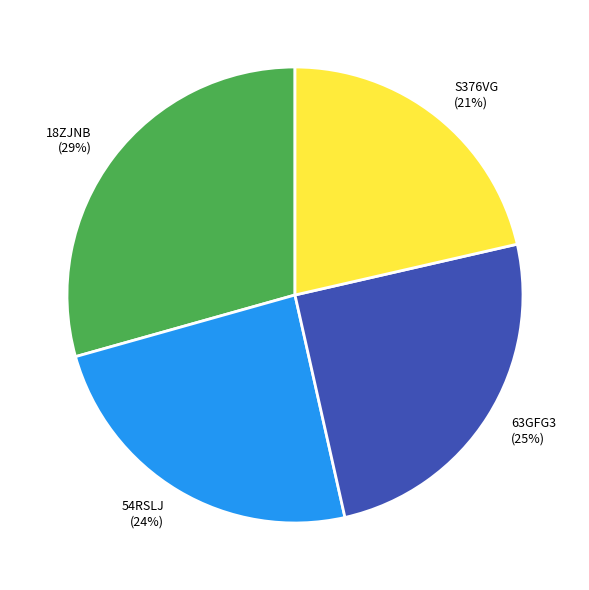

To the nearest percent, what is the average slice percentage?

25%